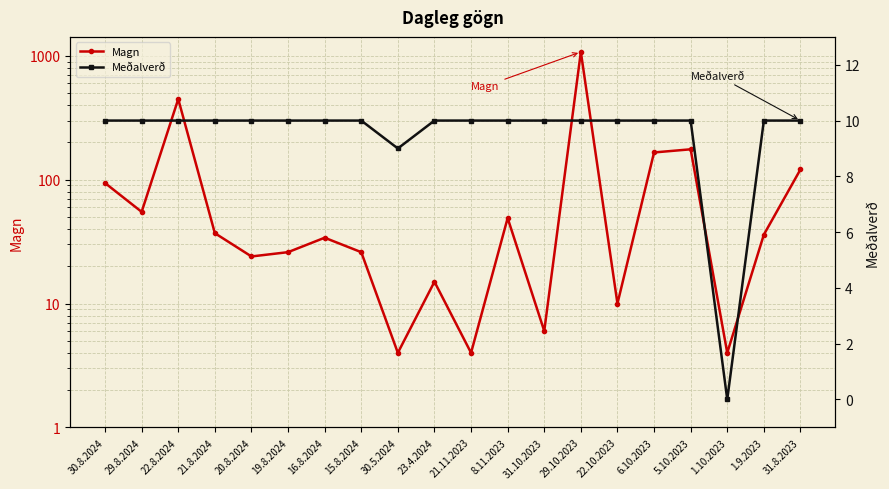

How many interior local valleys does the Magn series have?

7